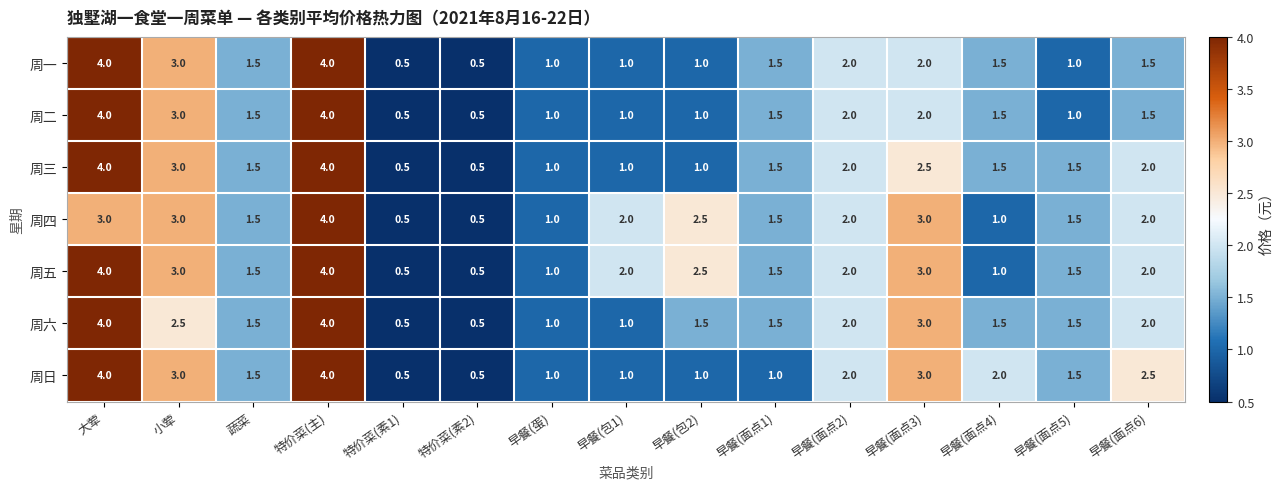

What is the greatest value displayed?

4.0